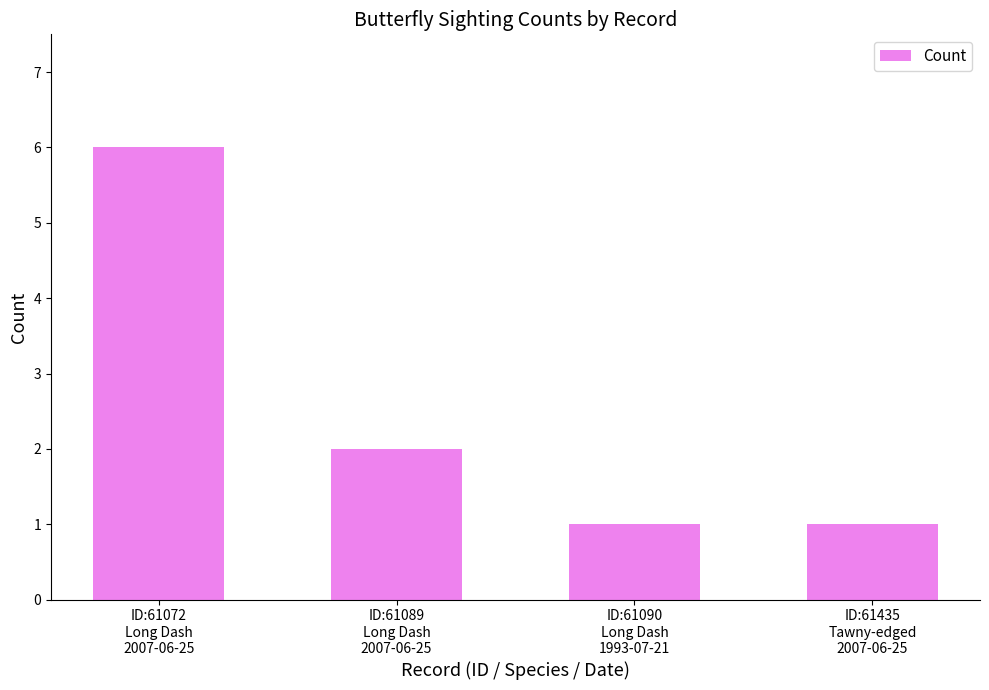

Reading right to left, extract all data points from this chart.

ID:61435
Tawny-edged
2007-06-25=1	ID:61090
Long Dash
1993-07-21=1	ID:61089
Long Dash
2007-06-25=2	ID:61072
Long Dash
2007-06-25=6